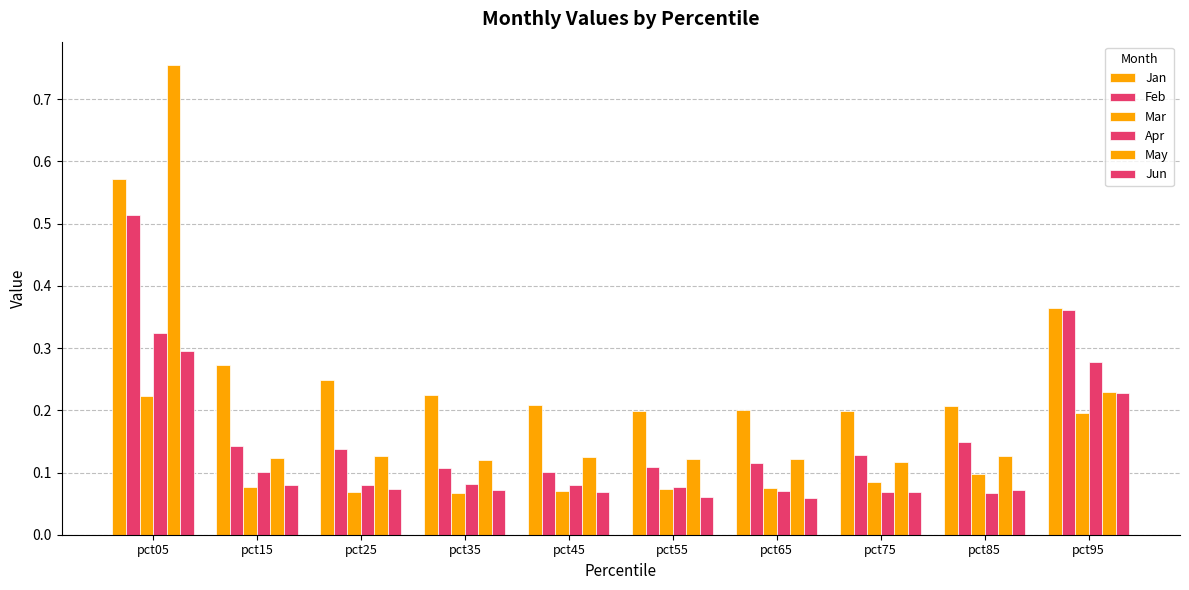

How many series are shown in this chart?

6